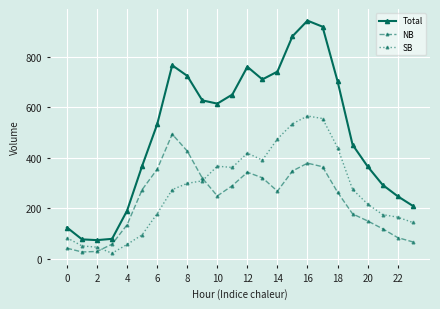

Does the chart have visible grid lines?

Yes